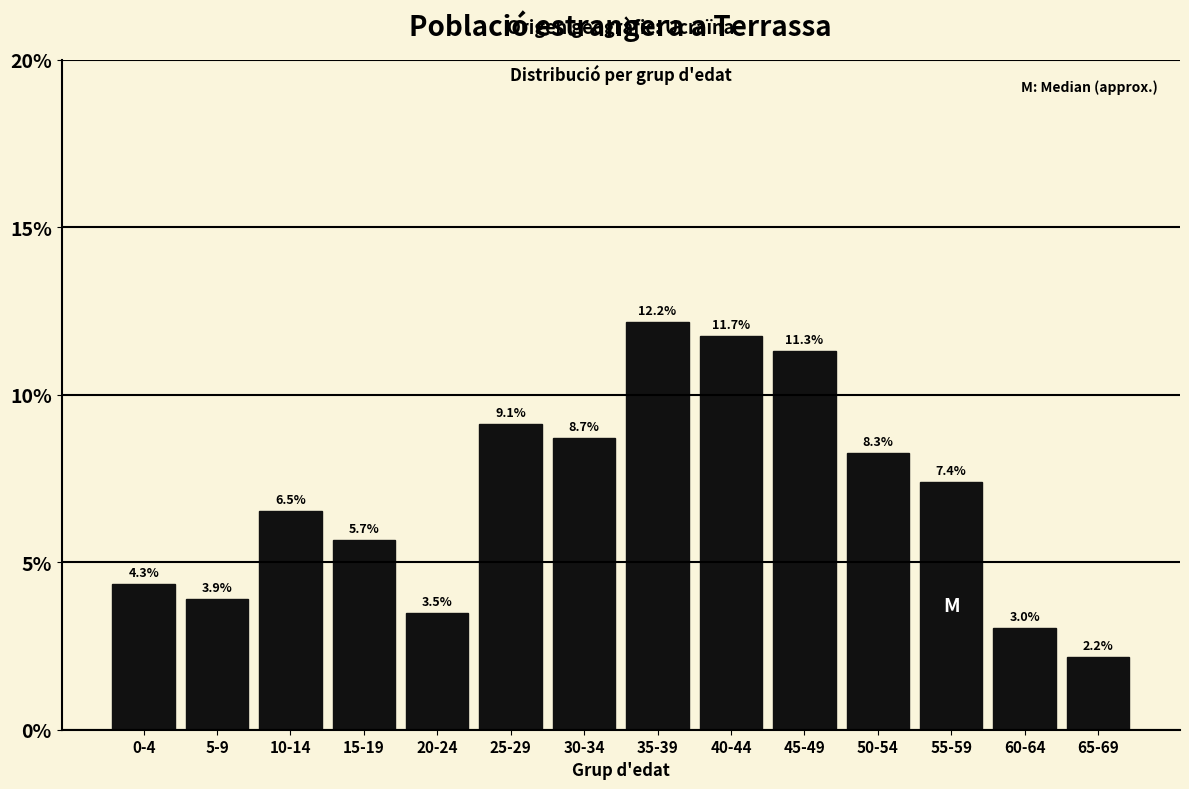

Reading left to right, extract all data points from this chart.

4.3	3.9	6.5	5.7	3.5	9.1	8.7	12.2	11.7	11.3	8.3	7.4	3.0	2.2